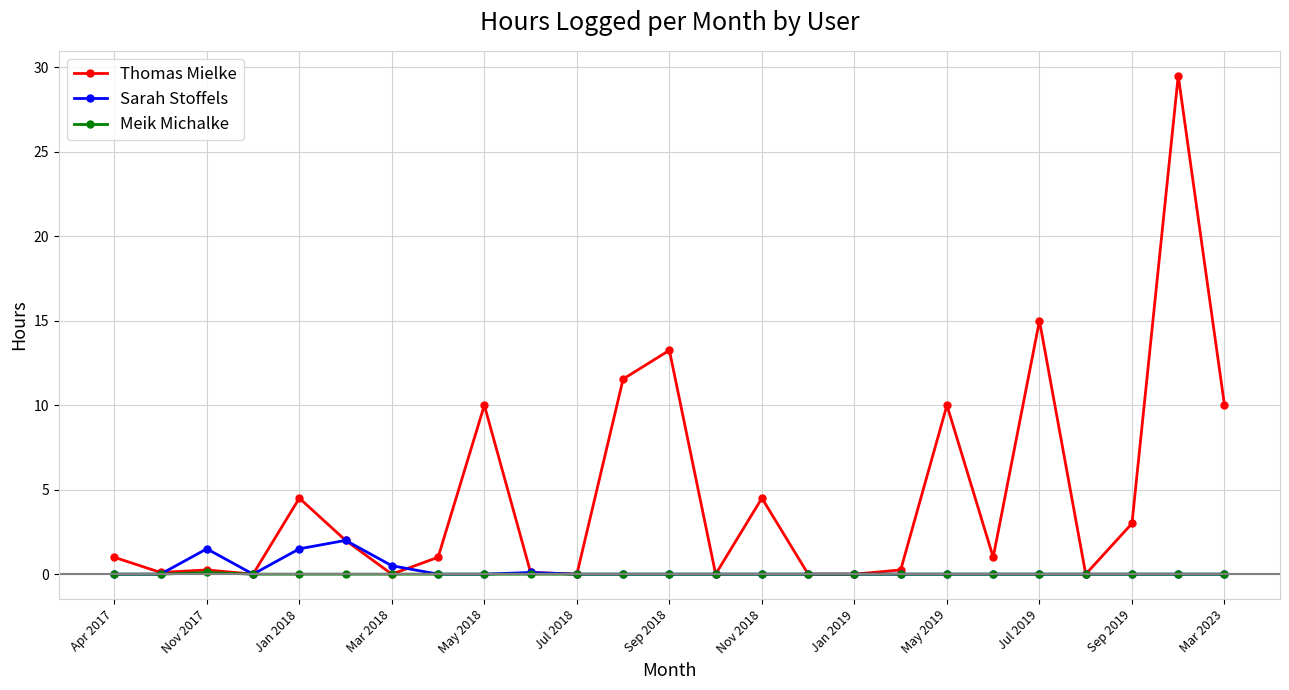

What are all the series names shown in the legend?

Thomas Mielke, Sarah Stoffels, Meik Michalke